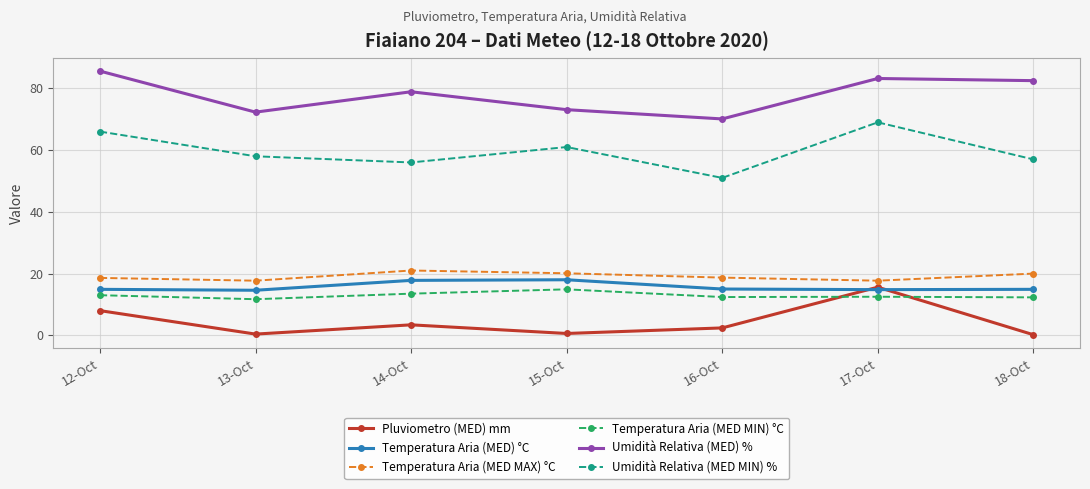

What is the total value across all series at 16-Oct?

169.6